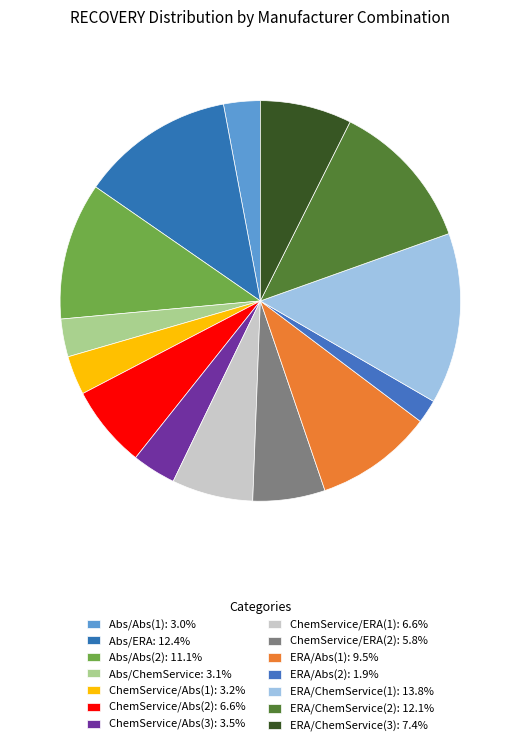

How many segments does this pie chart have?

14